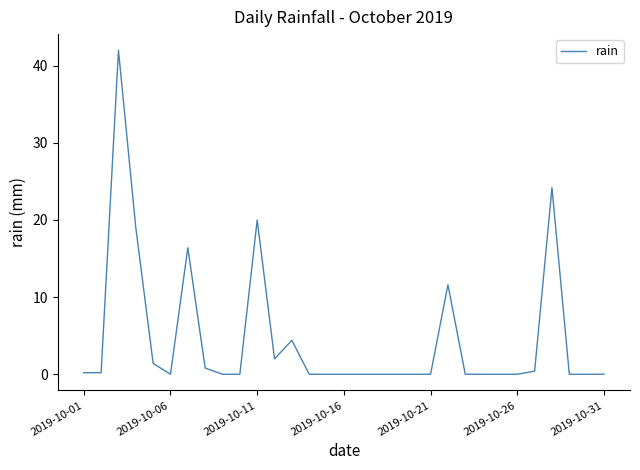

What is the difference between the maximum and minimum values?

42.0